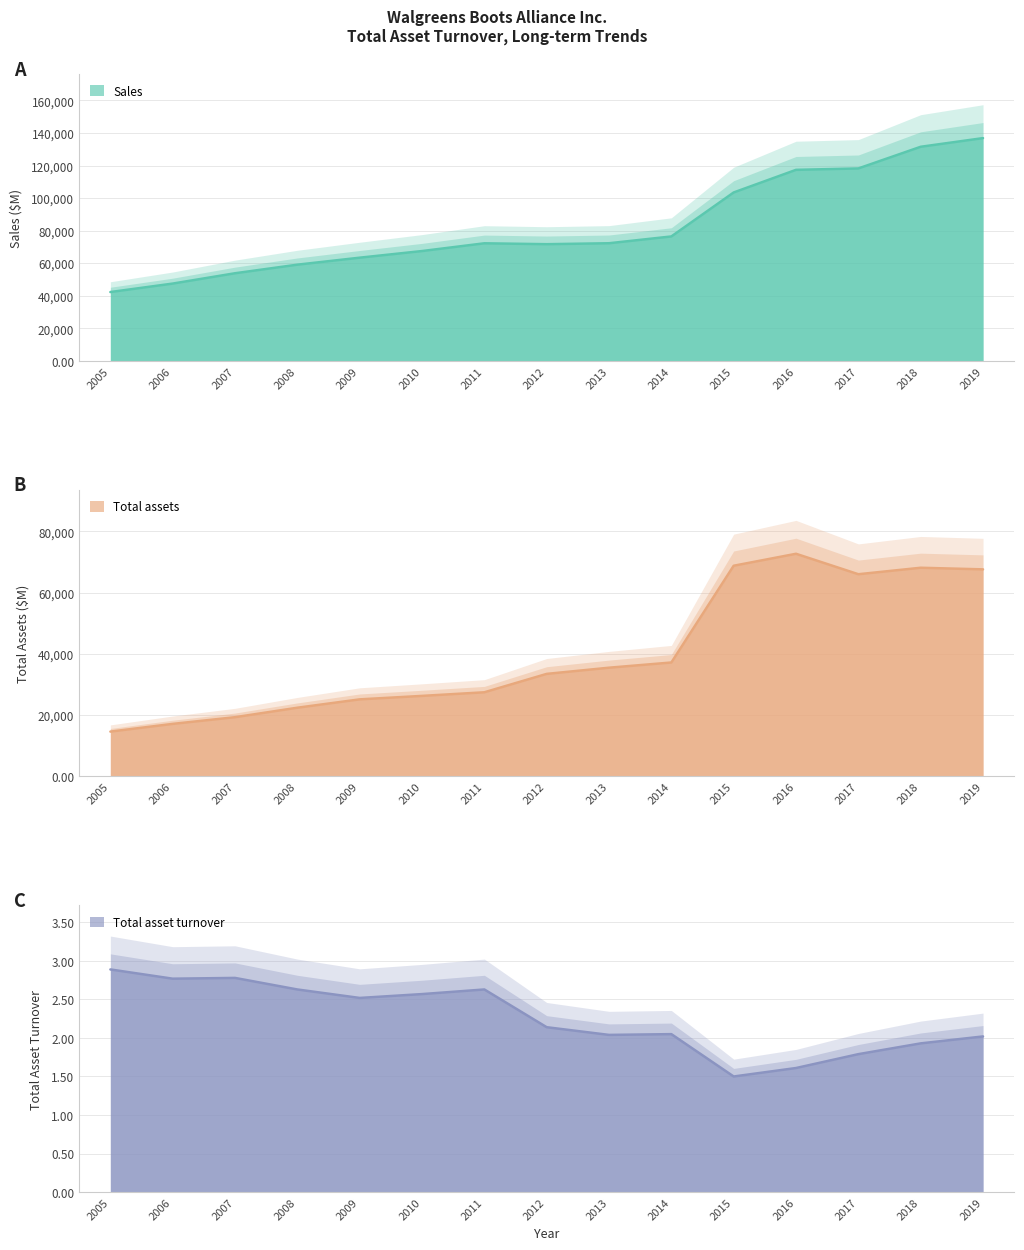

What is the sum of the Total assets values at 2008 and 2006?

39541.0